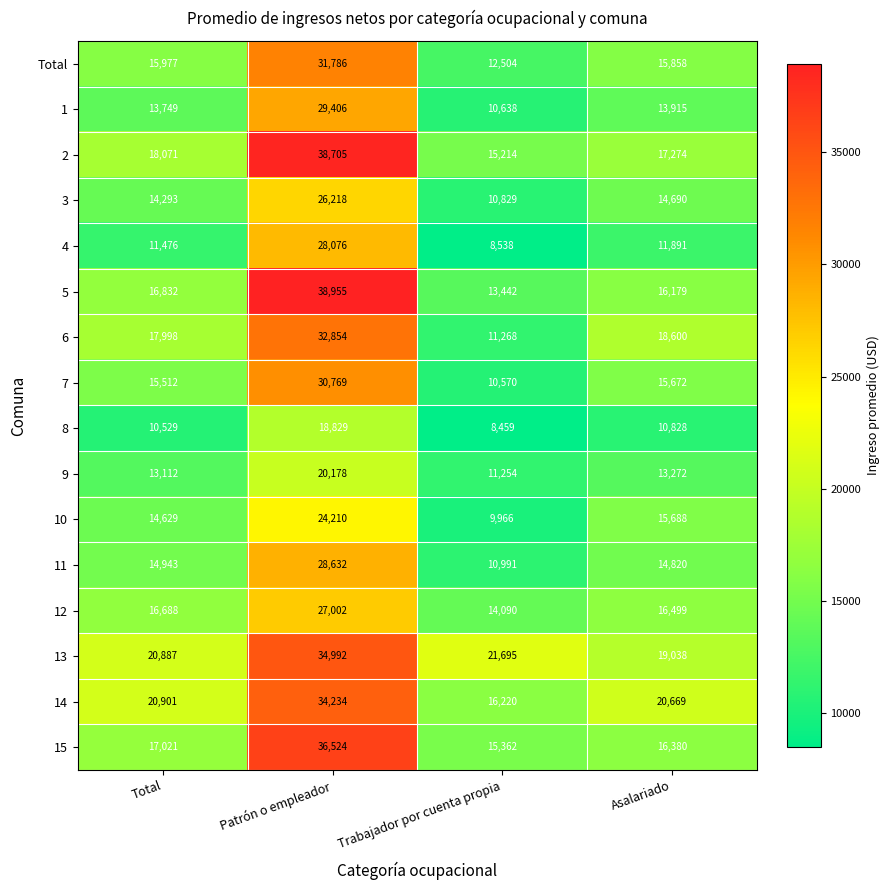

What is the difference between the maximum and minimum values in the 8 series?

10370